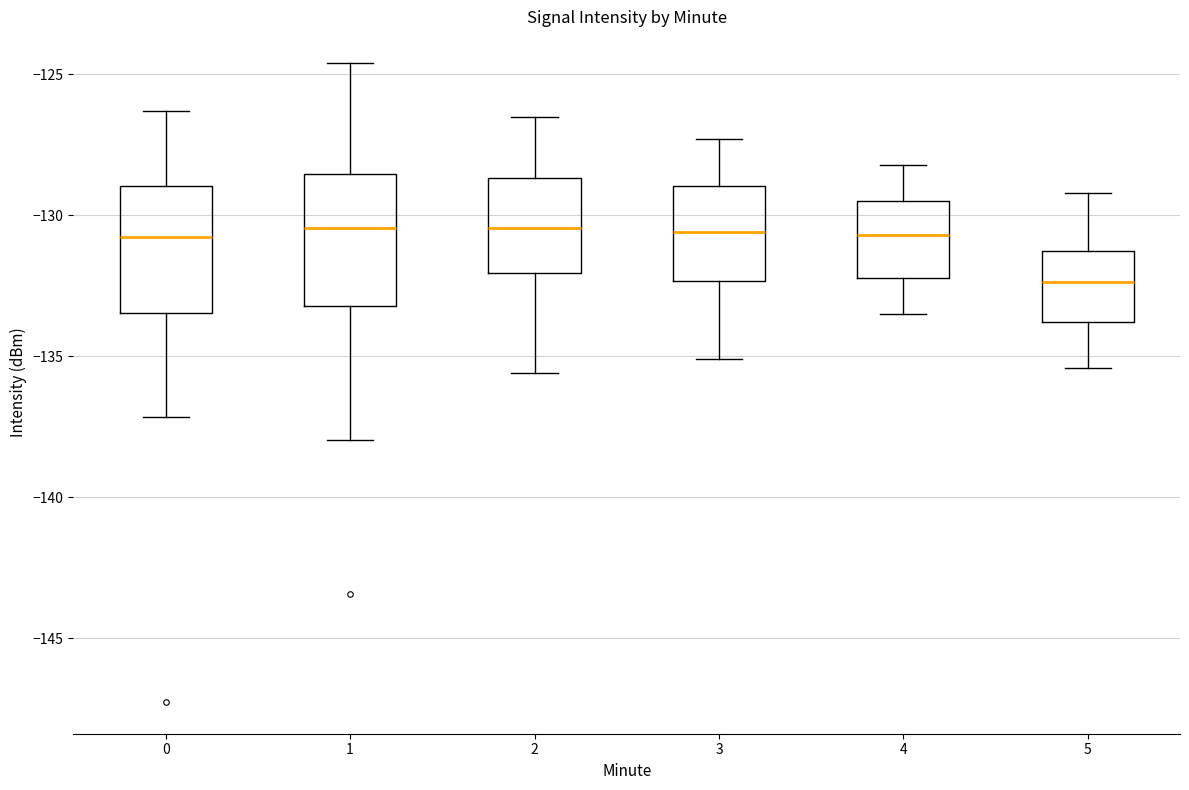

Where does the lower whisker of the box at x = 0 end on the y-axis? The values are not printed on the chart, so give them approximately, as read against the axis.

-137.0